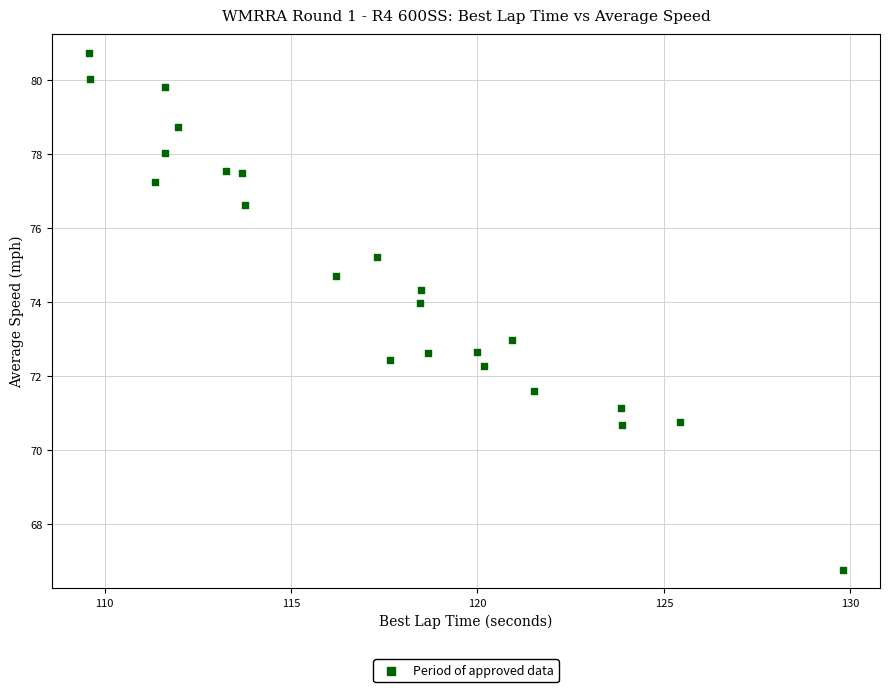

What is the range of X values (max minus min)?

20.2